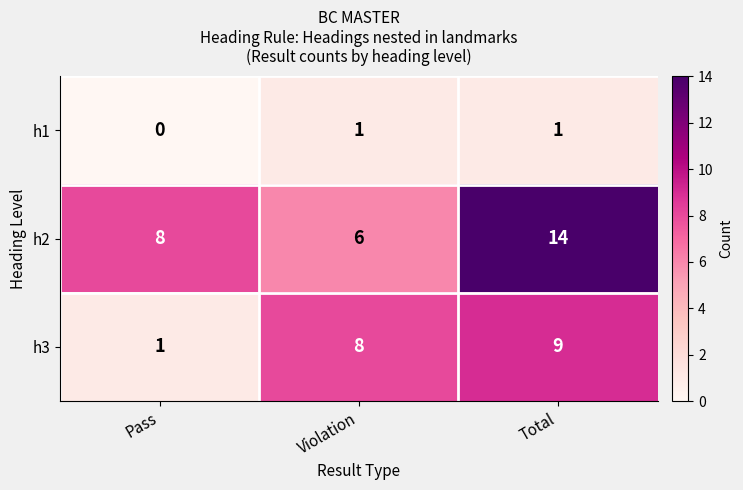

True or false: h2 has a value of 8 at Pass.

True